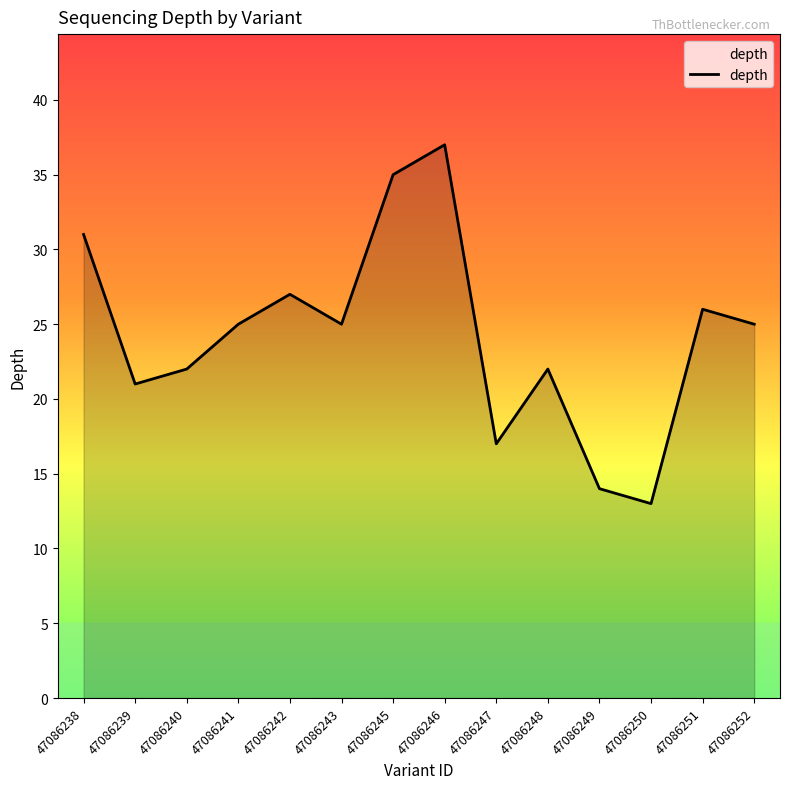

What is the change in value from 47086238 to 47086250?

-18